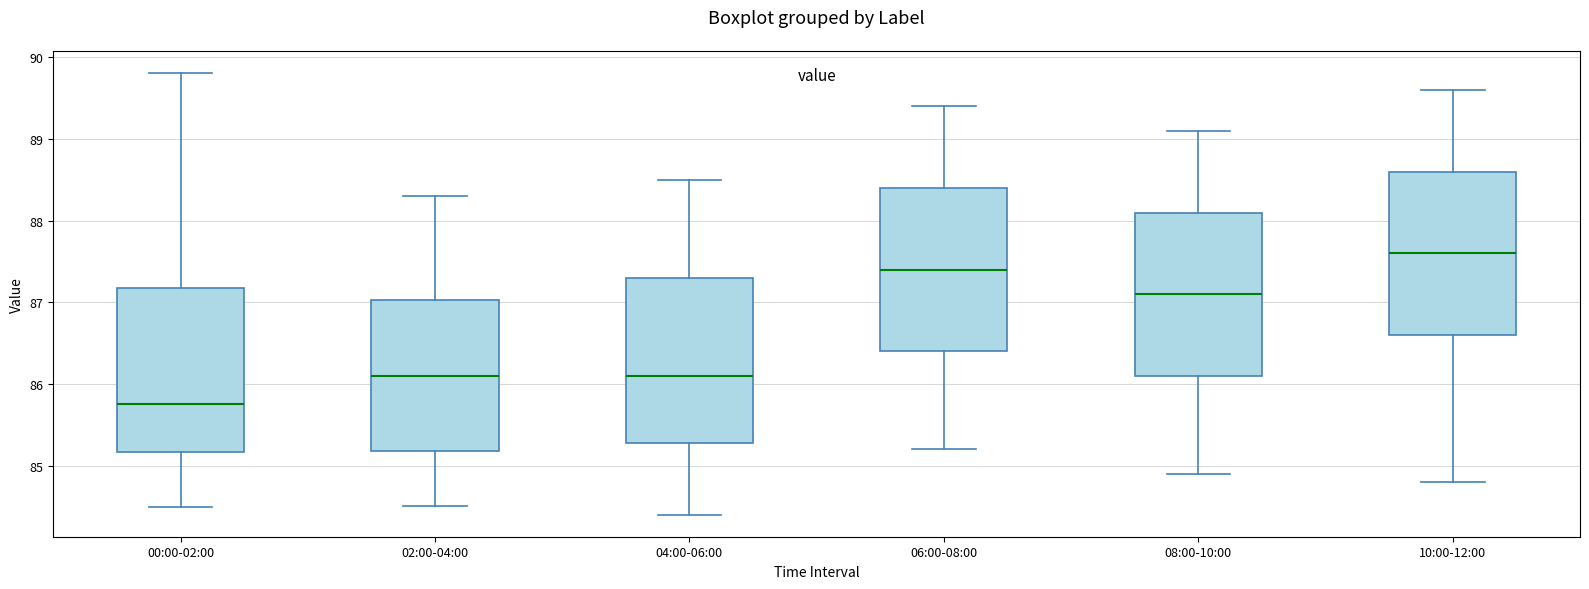

Reading left to right, read every box against the y-axis: the position of its median line, the range the box covers, and the ends of its whiskers. The values are not printed on the chart, so give them approximately, as read against the axis.

00:00-02:00: median 85.8, box 85.2 to 87.2, whiskers 84.5 to 89.8
02:00-04:00: median 86.1, box 85.2 to 87.0, whiskers 84.5 to 88.3
04:00-06:00: median 86.1, box 85.3 to 87.3, whiskers 84.4 to 88.5
06:00-08:00: median 87.4, box 86.4 to 88.4, whiskers 85.2 to 89.4
08:00-10:00: median 87.1, box 86.1 to 88.1, whiskers 84.9 to 89.1
10:00-12:00: median 87.6, box 86.6 to 88.6, whiskers 84.8 to 89.6